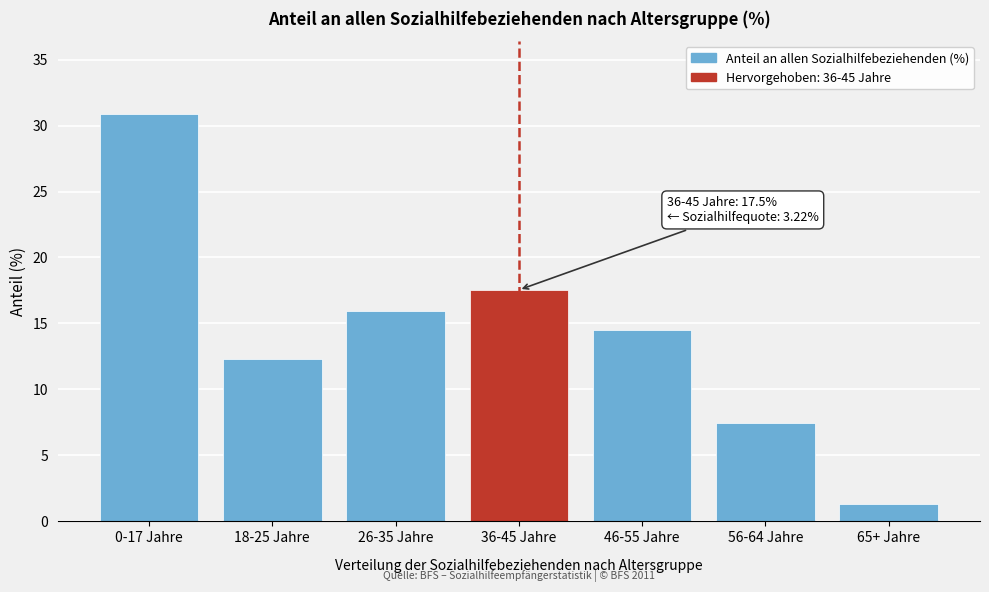

Reading right to left, transcribe all the data shown in this chart.

65+ Jahre=1.3	56-64 Jahre=7.5	46-55 Jahre=14.5	36-45 Jahre=17.5	26-35 Jahre=16.0	18-25 Jahre=12.3	0-17 Jahre=30.9